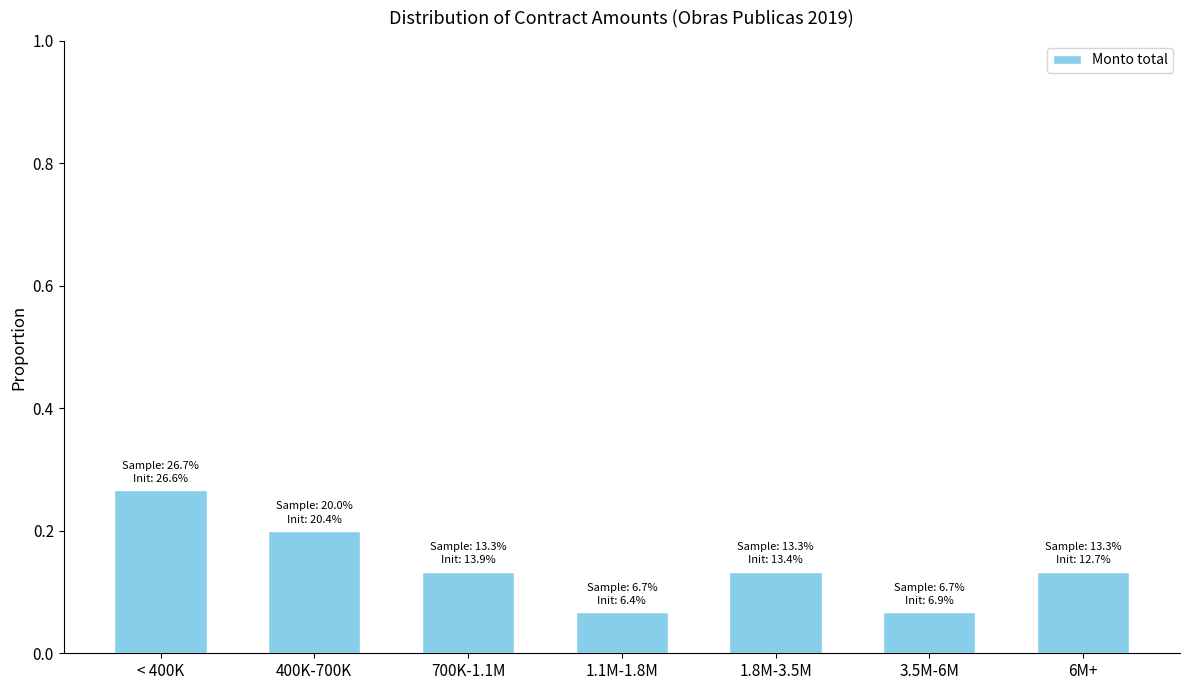

What is the label of the 4th bar from the right?

1.1M-1.8M